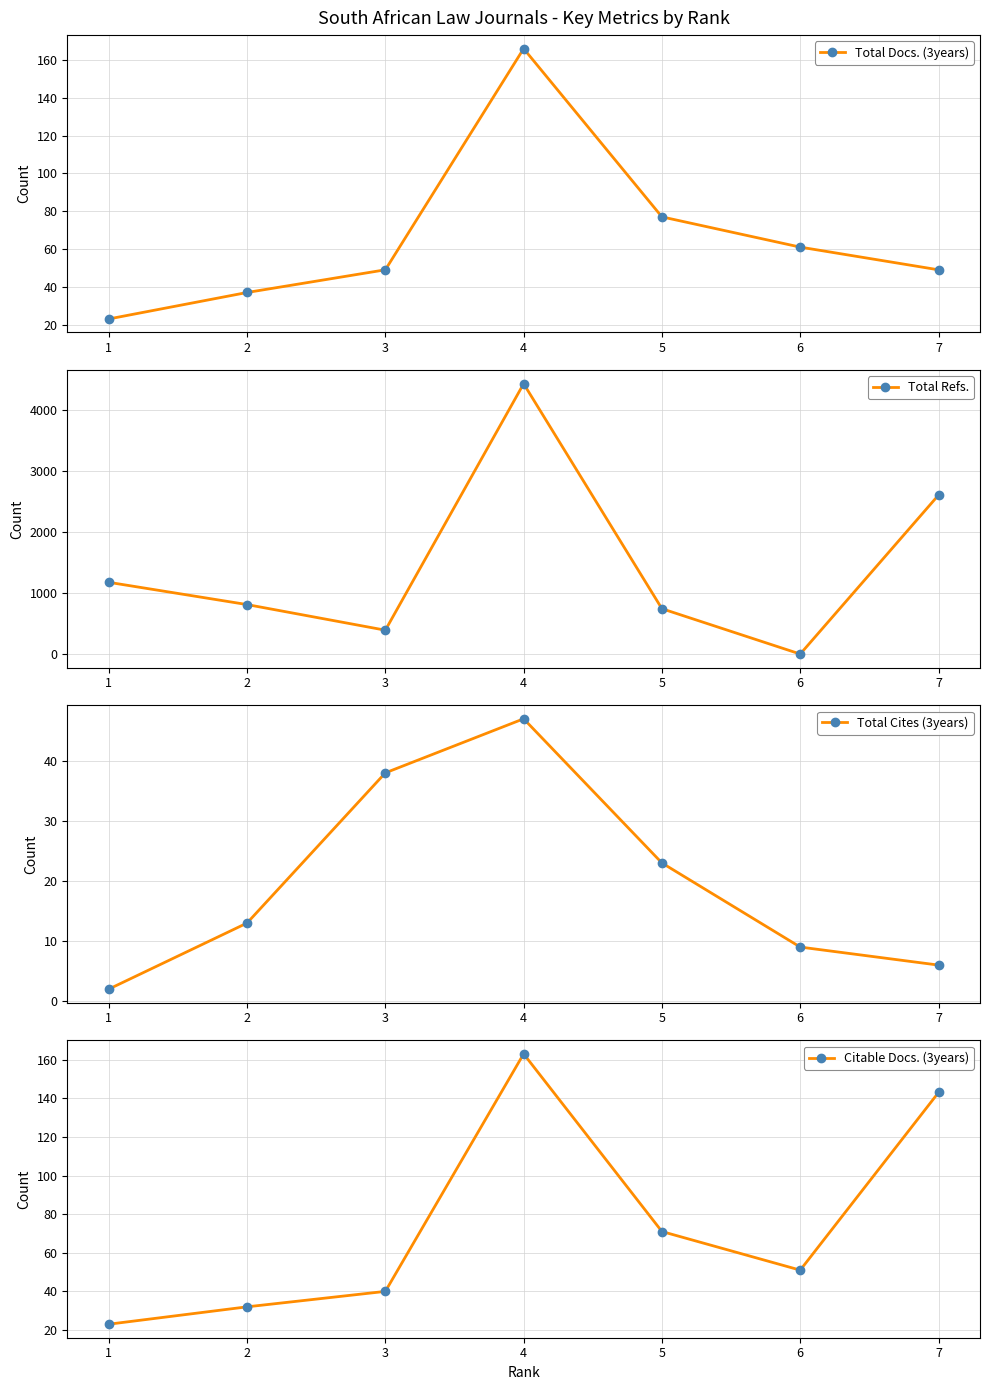

The Total Docs. (3years) series shows 105 at 6. True or false?

False